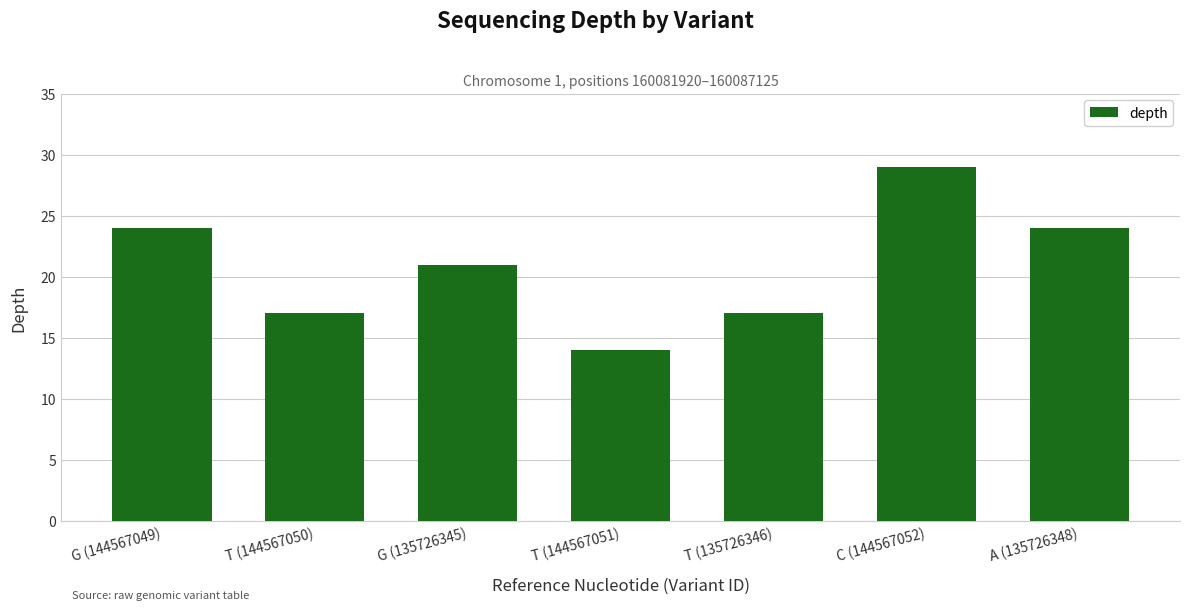

Which has a higher value, T (135726346) or G (144567049)?

G (144567049)